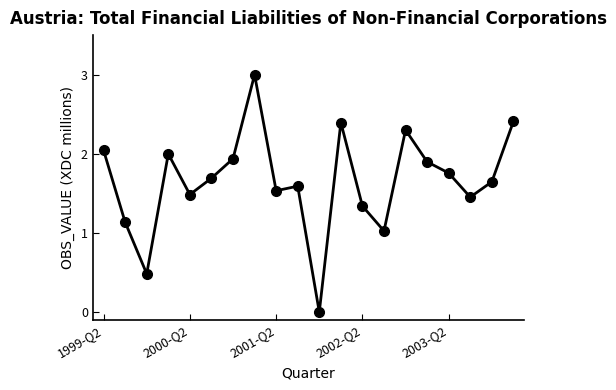

What is the sum of all values?

33.1